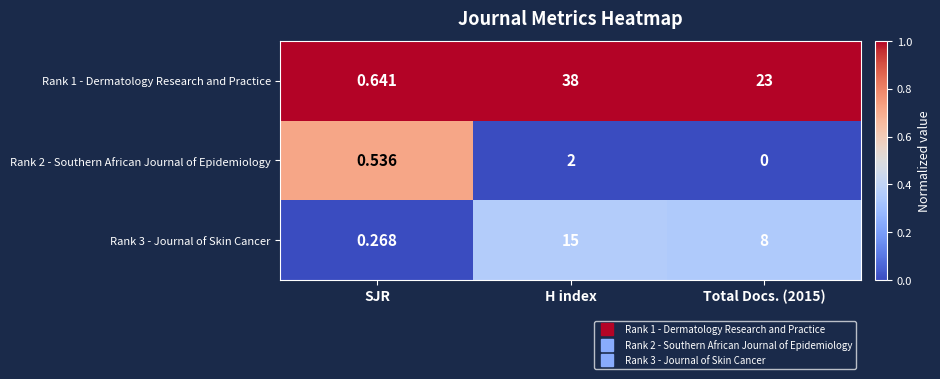

Is the value of Rank 3 - Journal of Skin Cancer at SJR greater than the value of Rank 1 - Dermatology Research and Practice at H index?

No